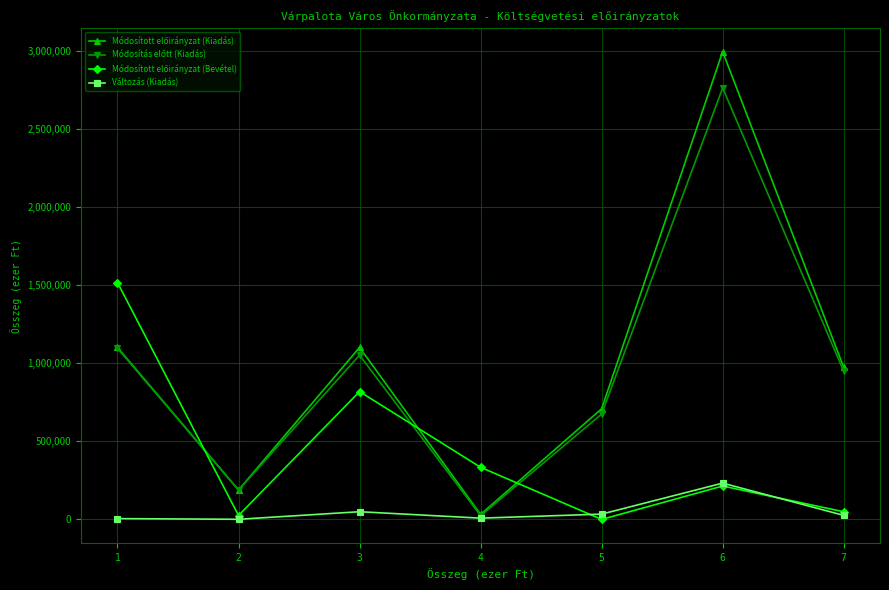

True or false: Változás (Kiadás) has more than 0 interior local peaks.

True